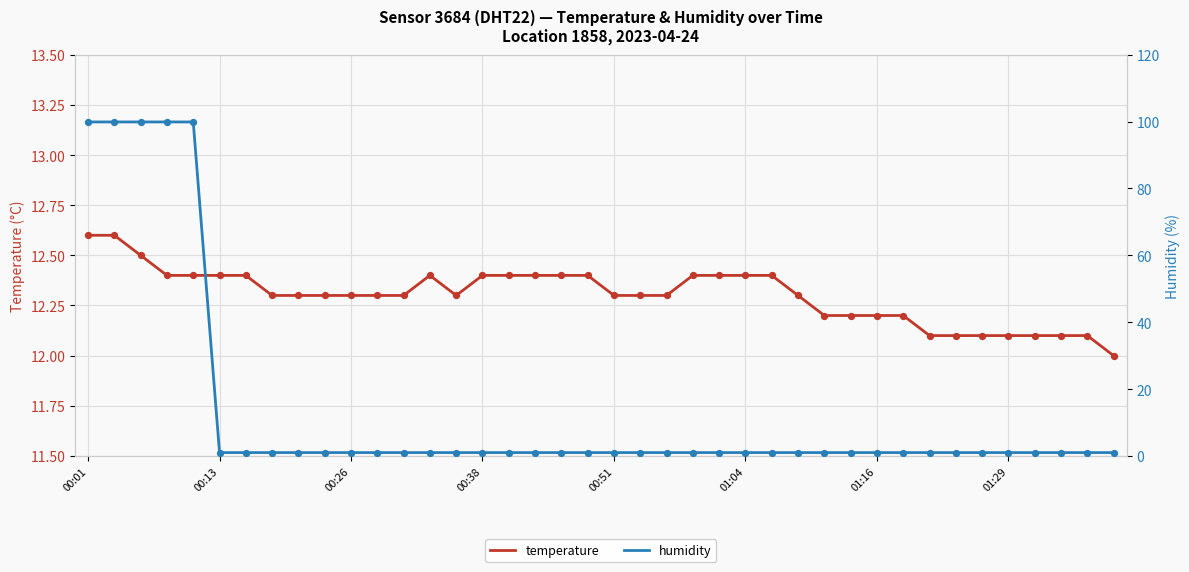

What are all the series names shown in the legend?

temperature, humidity